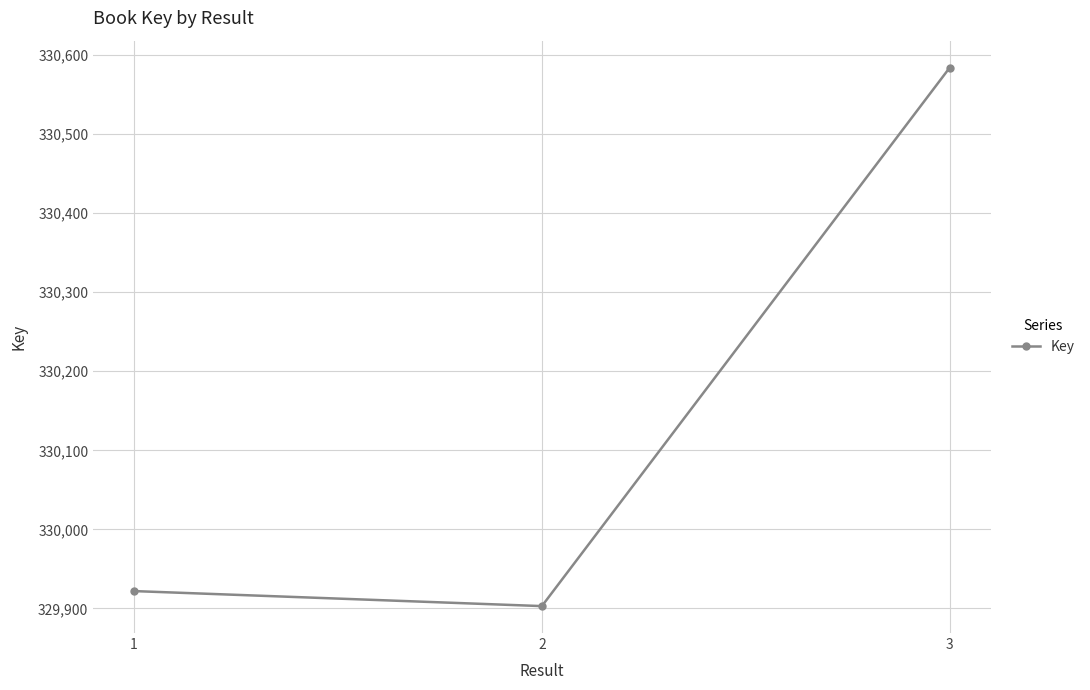

At which category does the chart reach its peak across all series?

3